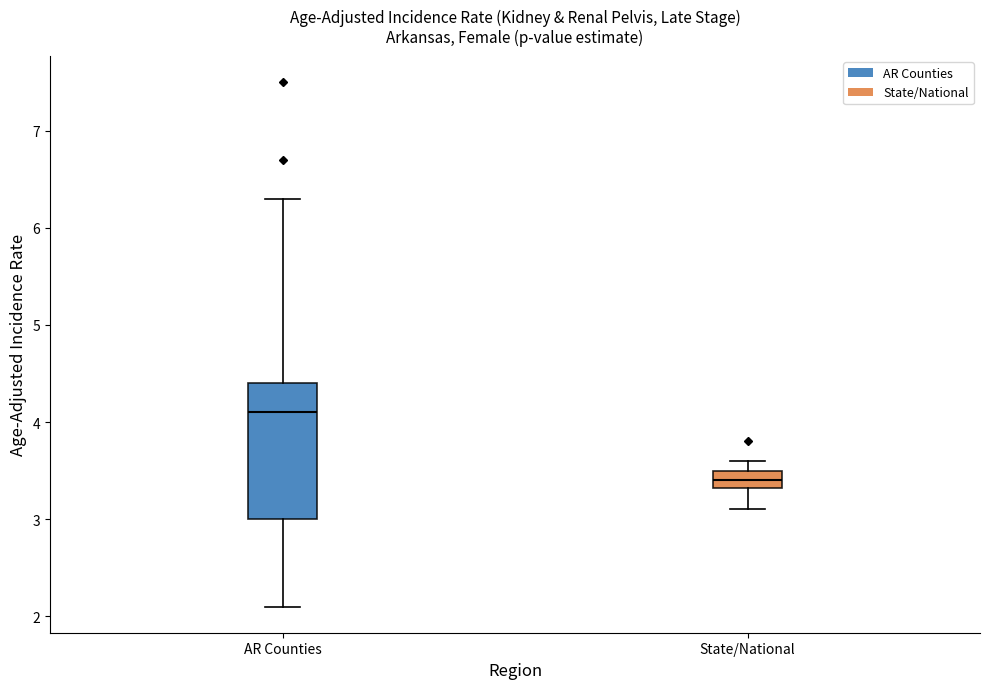

Which box is the tallest, from its lower edge to its upper edge?

AR Counties